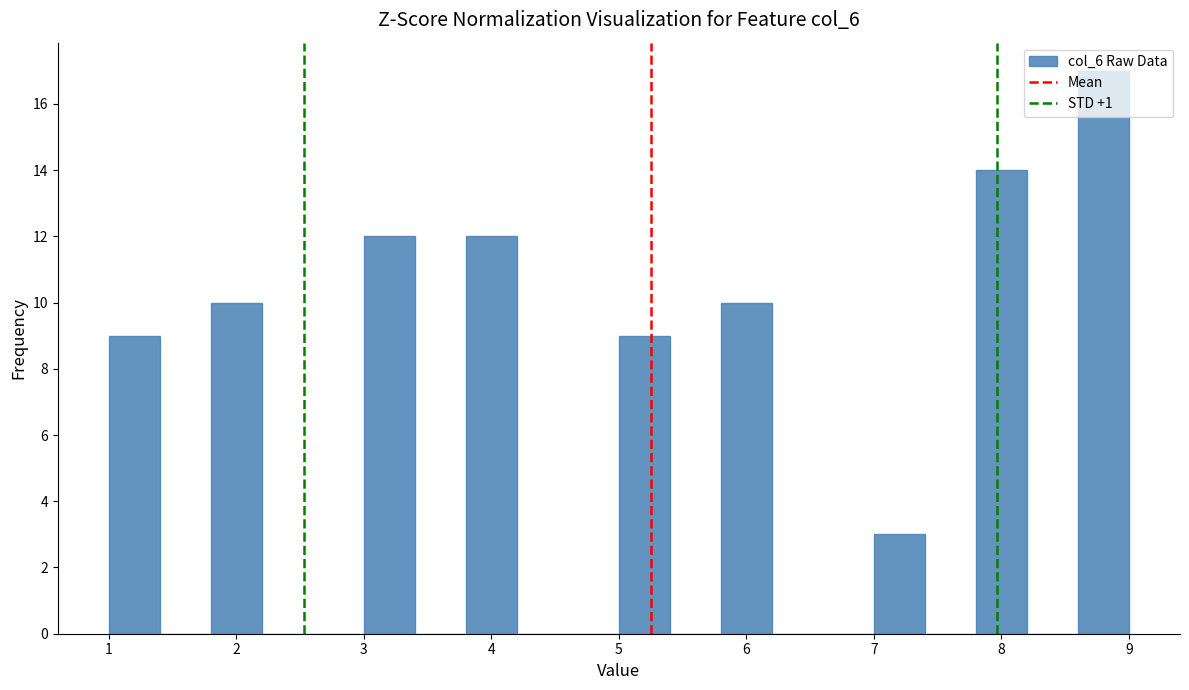

Reading left to right, list every bar in this chart as the range it spans on the x-axis followed by its height. The values are not printed on the chart, so give them approximately, as read against the axis.

1.0 to 1.4: 9
1.4 to 1.8: 0
1.8 to 2.2: 10
2.2 to 2.6: 0
2.6 to 3.0: 0
3.0 to 3.4: 12
3.4 to 3.8: 0
3.8 to 4.2: 12
4.2 to 4.6: 0
4.6 to 5.0: 0
5.0 to 5.4: 9
5.4 to 5.8: 0
5.8 to 6.2: 10
6.2 to 6.6: 0
6.6 to 7.0: 0
7.0 to 7.4: 3
7.4 to 7.8: 0
7.8 to 8.2: 14
8.2 to 8.6: 0
8.6 to 9.0: 17